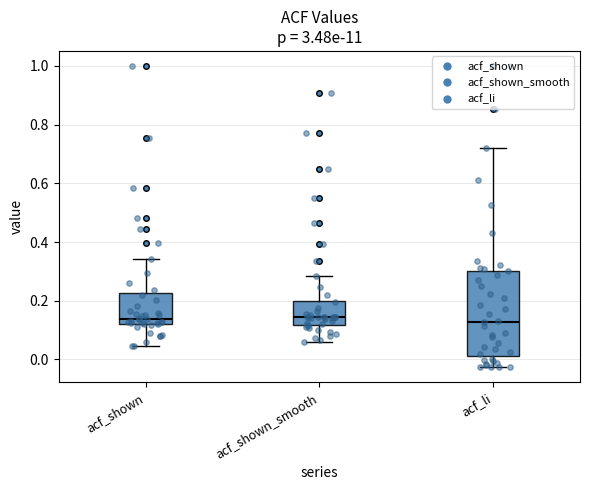

Comparing the boxes themselves (not the whiskers), which one is the tallest?

acf_li